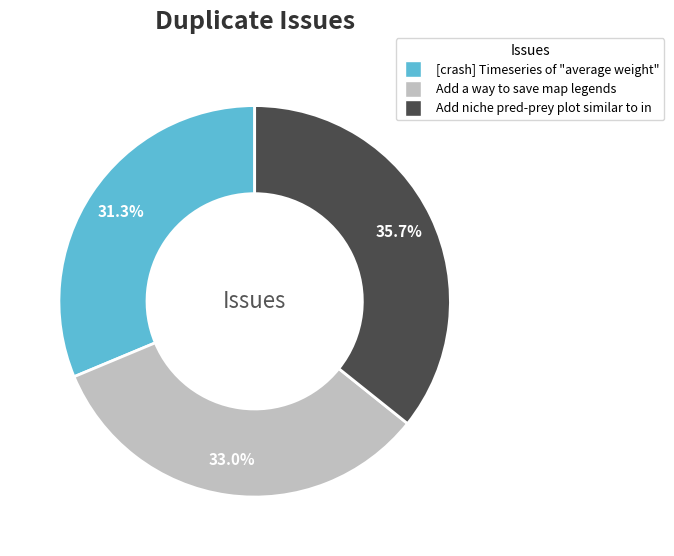

Does Add niche pred-prey plot similar to in represent more than half of the total?

No